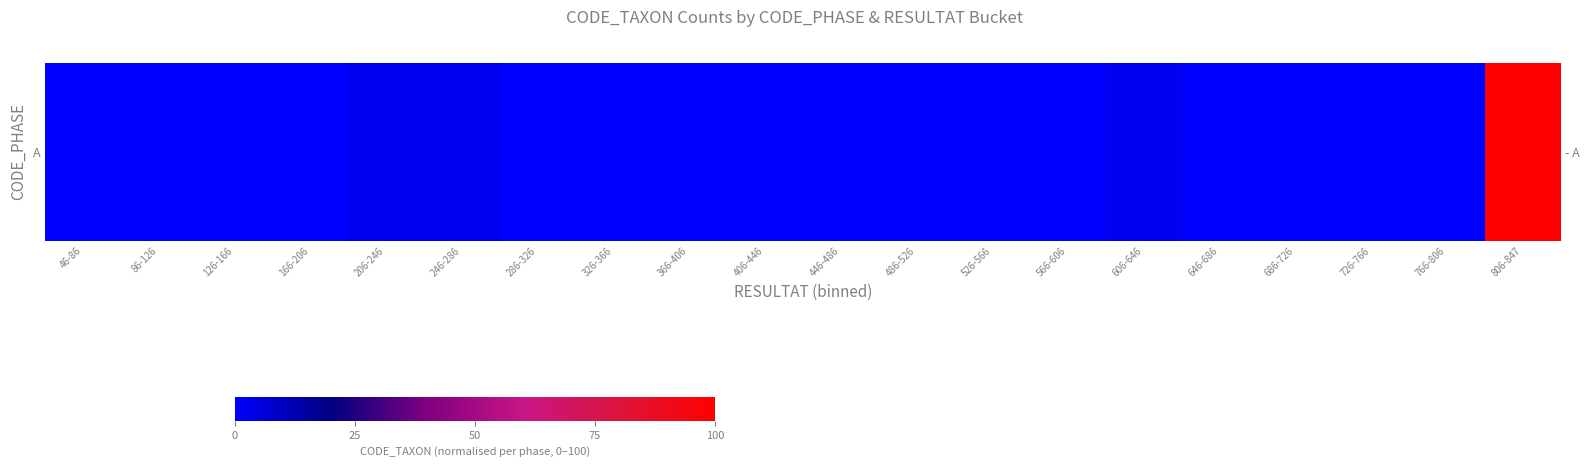

Reading right to left, extract all data points from this chart.

806-847=100.0	766-806=0.0	726-766=0.2	686-726=0.0	646-686=0.1	606-646=2.0	566-606=0.0	526-566=0.0	486-526=0.2	446-486=0.2	406-446=0.0	366-406=0.3	326-366=0.0	286-326=0.1	246-286=2.6	206-246=2.5	166-206=0.0	126-166=0.0	86-126=0.0	46-86=0.2